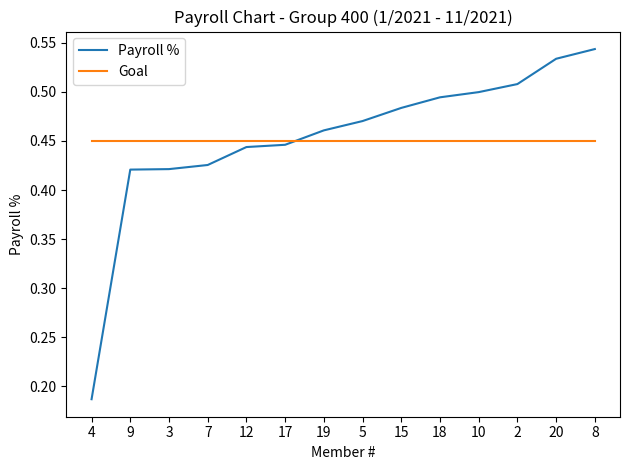

What are all the series names shown in the legend?

Payroll %, Goal